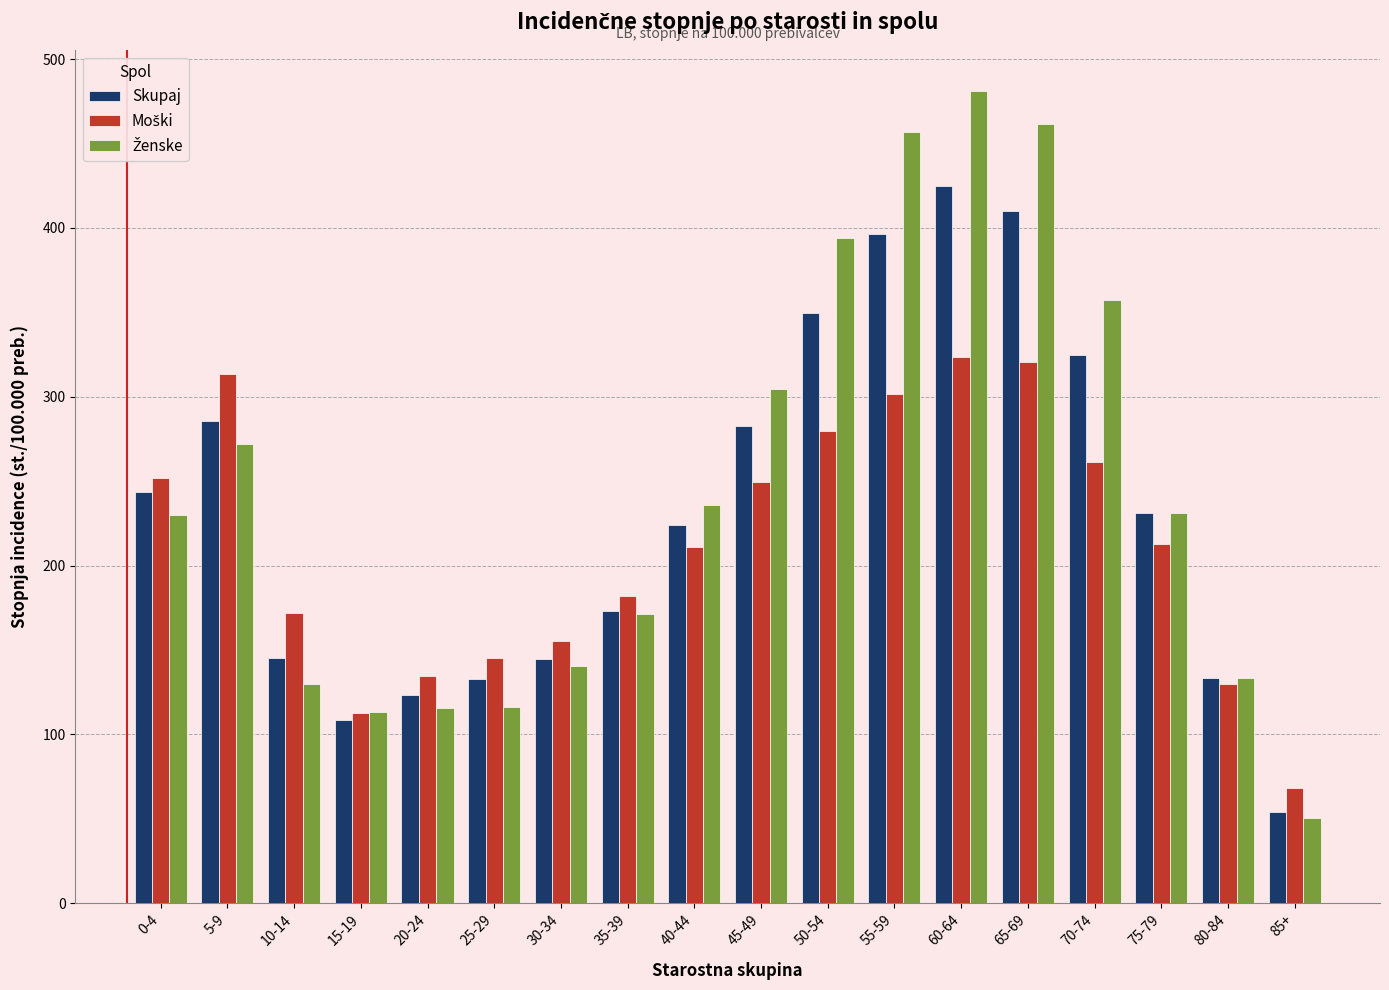

The Skupaj series shows 161.9 at 45-49. True or false?

False